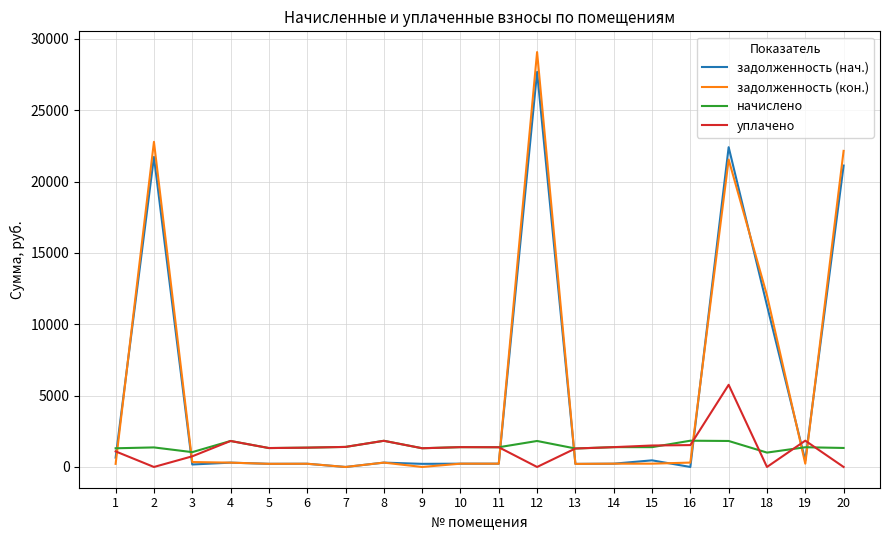

Which series has the widest spread of values?

задолженность (кон.)